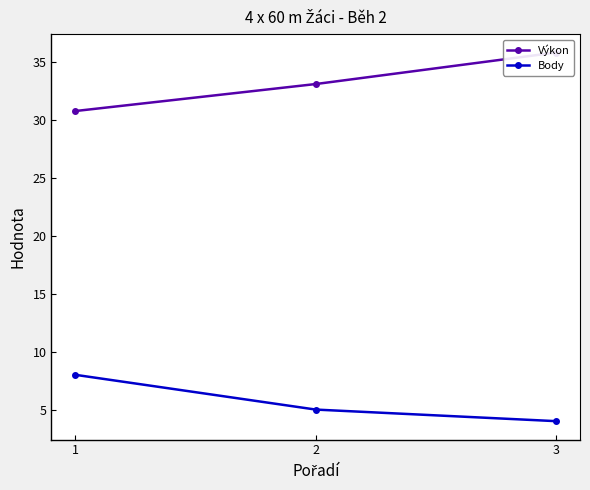

What is the value of the Výkon point at the 3rd from the left?

35.8